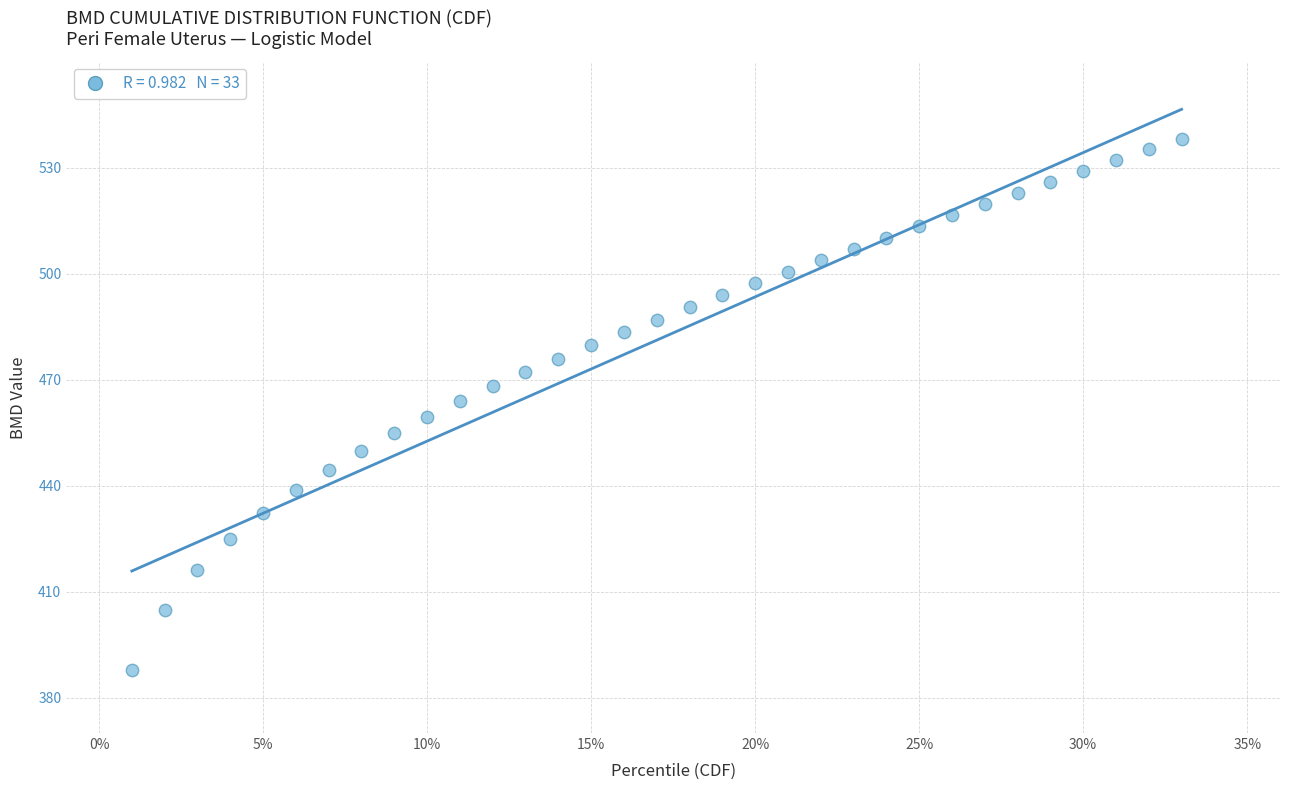

What is the range of Y values (max minus min)?

150.5